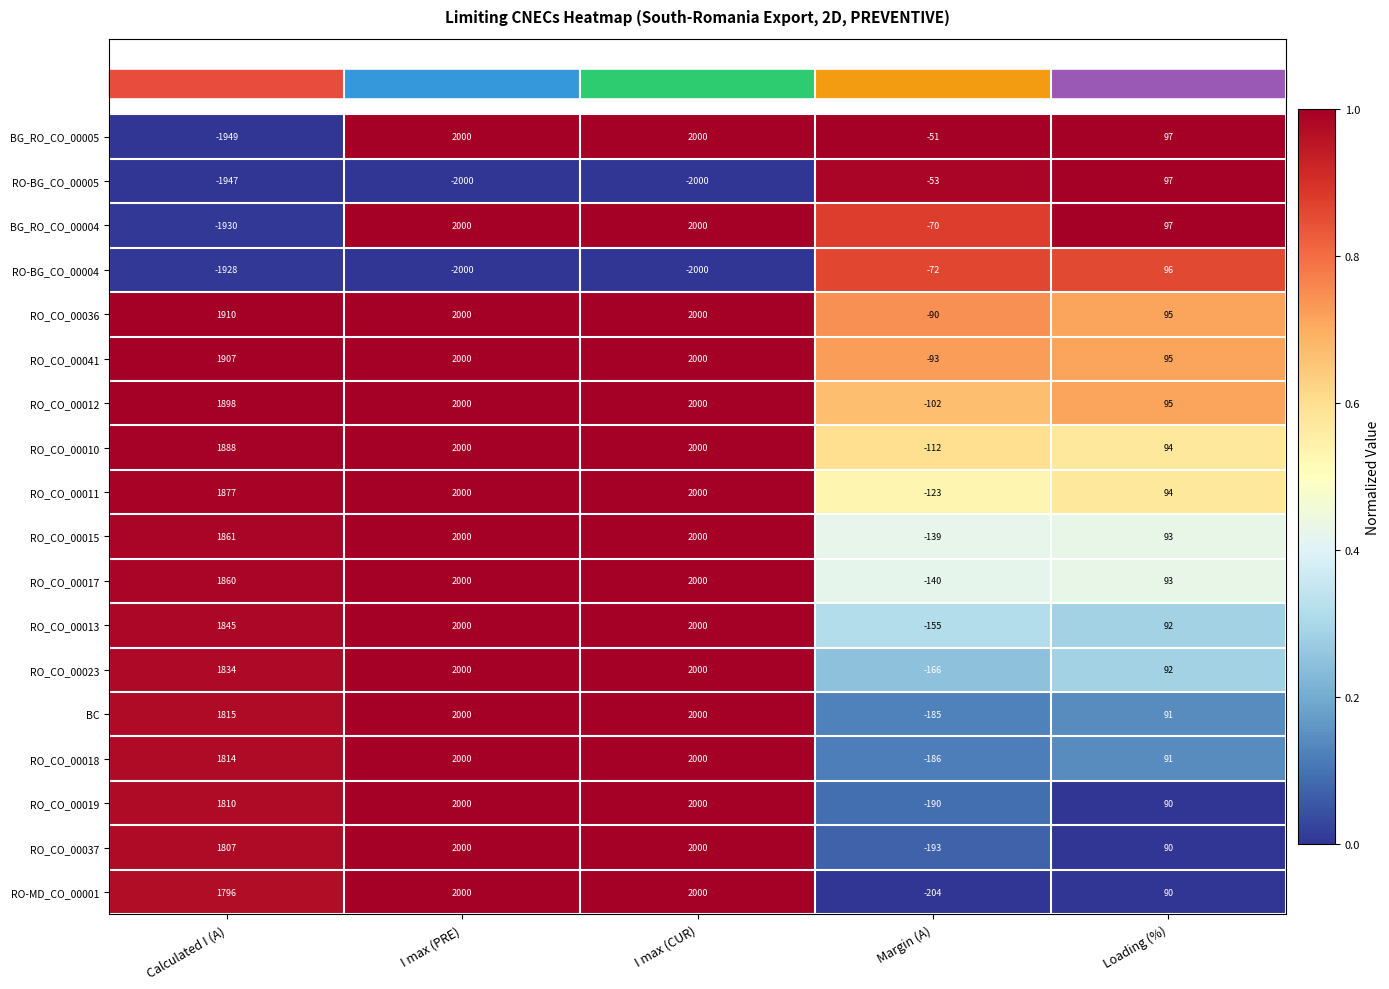

The RO-BG_CO_00005 series shows 97 at Loading (%). True or false?

True